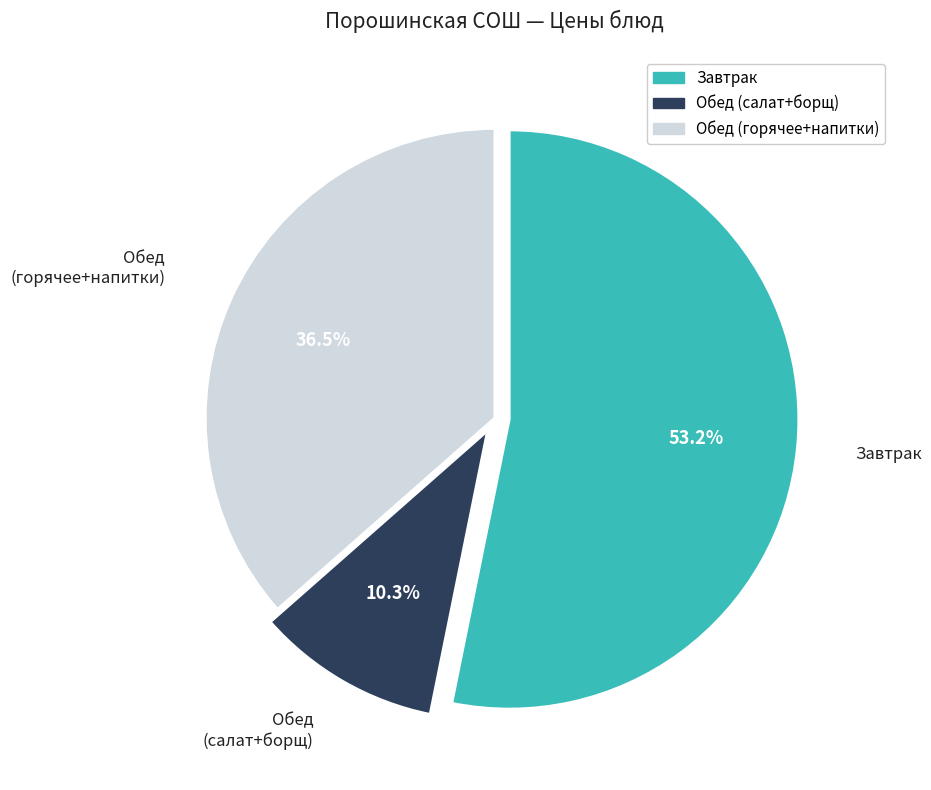

Is there any slice that represents more than half of the pie?

Yes